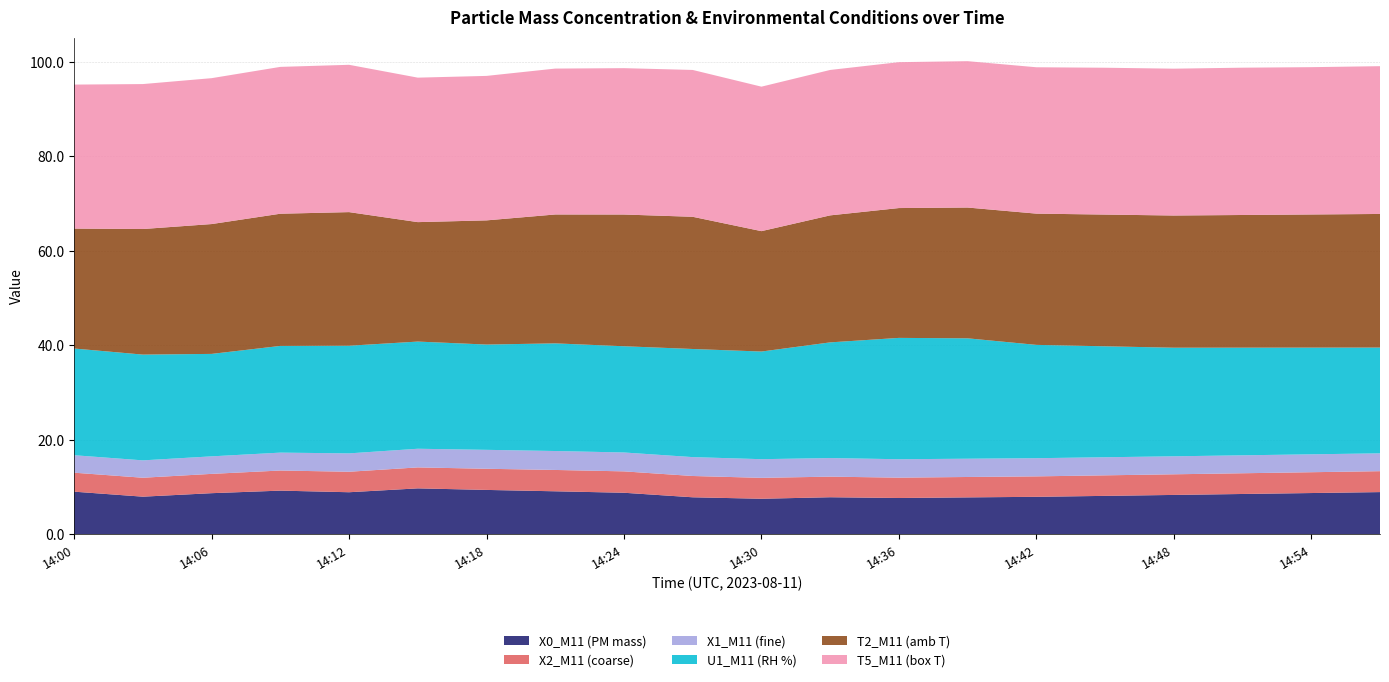

Reading left to right, extract all data points from this chart.

X0_M11 (PM mass): 9.0	7.9	8.7	9.2	8.9	9.7	9.4	9.1	8.8	7.8	7.5	7.8	7.7	7.8	7.9	8.1	8.3	8.5	8.7	8.9
X2_M11 (coarse): 4.0	4.0	4.1	4.3	4.3	4.4	4.5	4.5	4.5	4.5	4.4	4.4	4.3	4.3	4.3	4.3	4.4	4.4	4.4	4.4
X1_M11 (fine): 3.7	3.7	3.7	3.8	3.9	4.0	4.0	4.0	4.0	4.0	4.0	3.9	3.9	3.9	3.9	3.8	3.8	3.8	3.8	3.8
U1_M11 (RH %): 22.6	22.4	21.7	22.6	22.8	22.7	22.3	22.8	22.5	22.9	22.8	24.5	25.7	25.5	24.0	23.5	23.0	22.8	22.6	22.4
T2_M11 (amb T): 25.4	26.6	27.5	28.0	28.3	25.3	26.3	27.3	27.9	28.0	25.5	26.9	27.5	27.7	27.8	27.9	28.0	28.1	28.2	28.3
T5_M11 (box T): 30.5	30.7	30.9	31.1	31.2	30.6	30.6	30.9	31.0	31.1	30.6	30.8	30.9	31.0	31.0	31.1	31.1	31.2	31.2	31.3